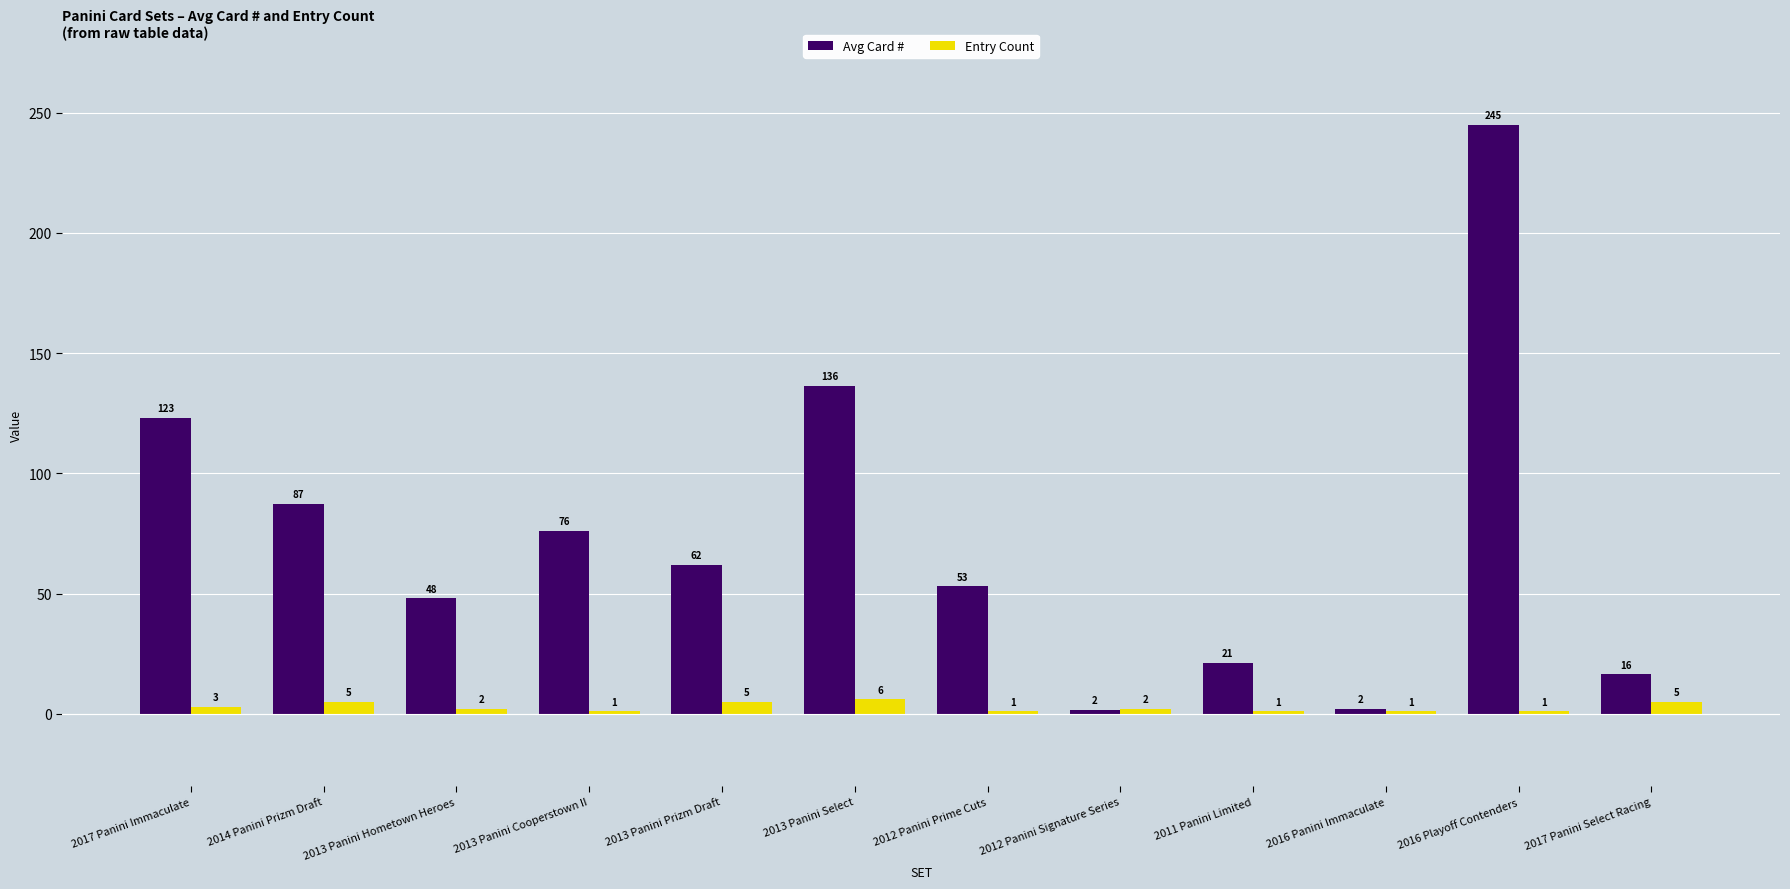

What is the minimum value for Avg Card #?

1.5